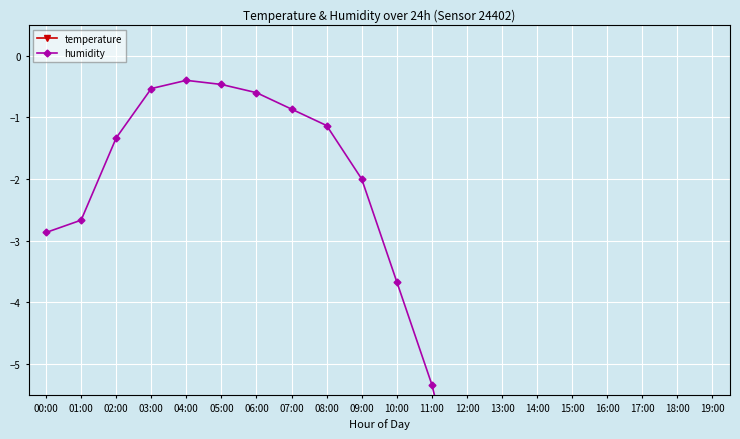

How many data points in humidity are above -2?

7